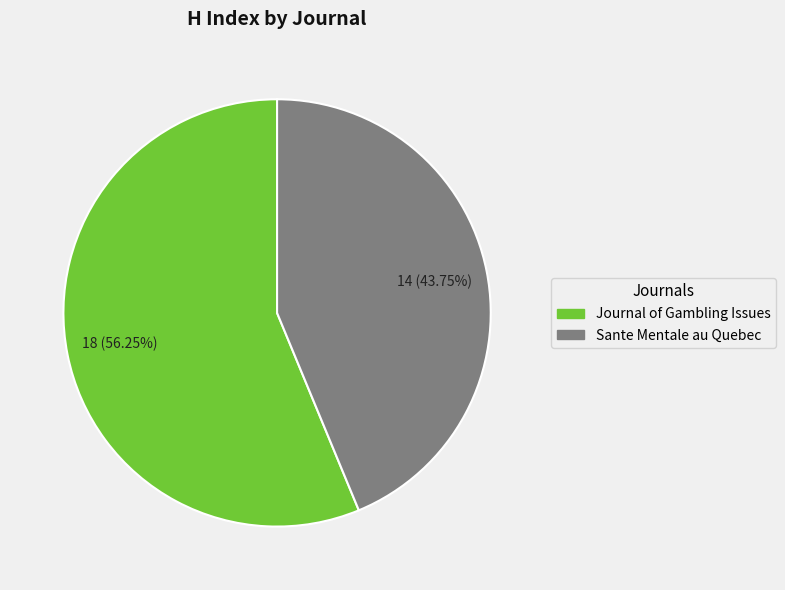

How many slices are in this pie chart?

2